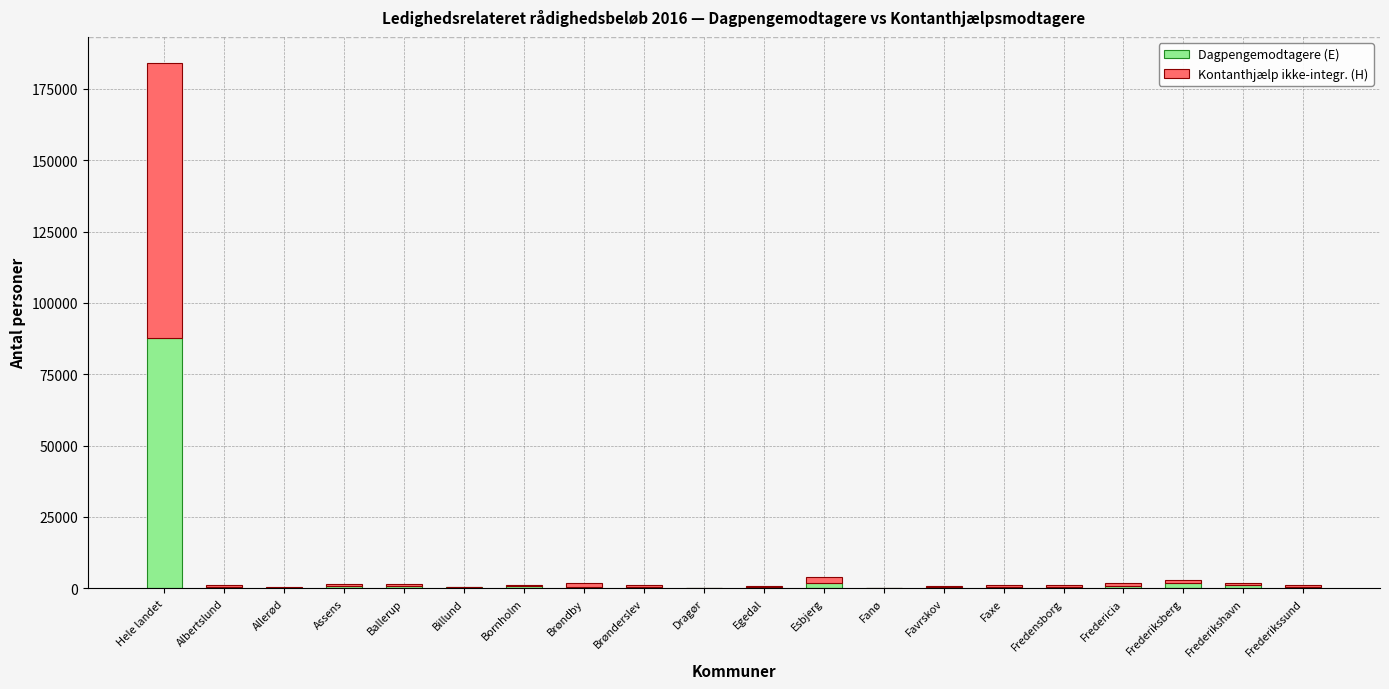

What is the sum of all Dagpengemodtagere (E) values?

100219